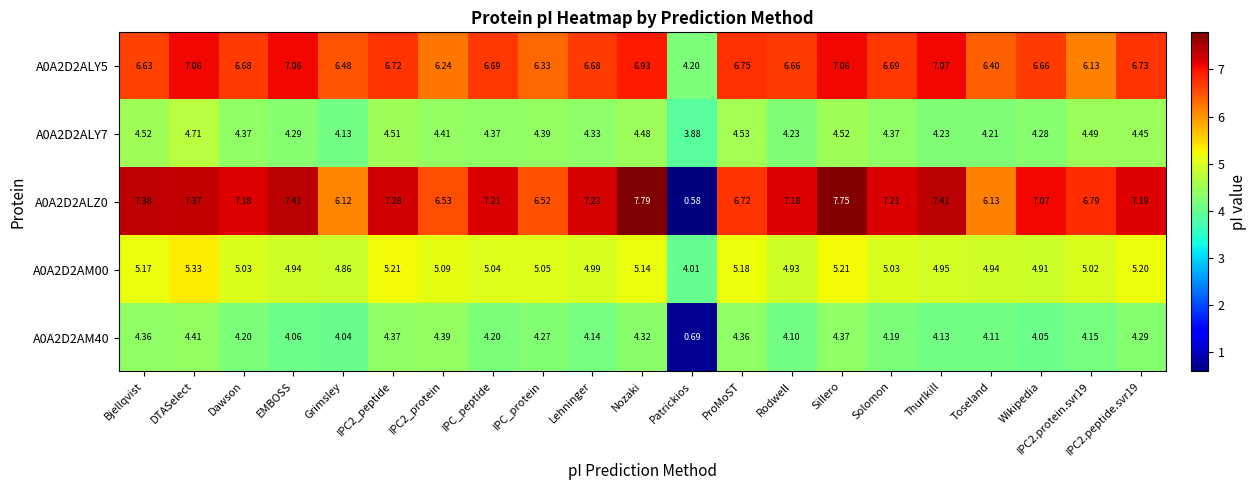

At which label does A0A2D2ALZ0 first exceed 7?

Bjellqvist